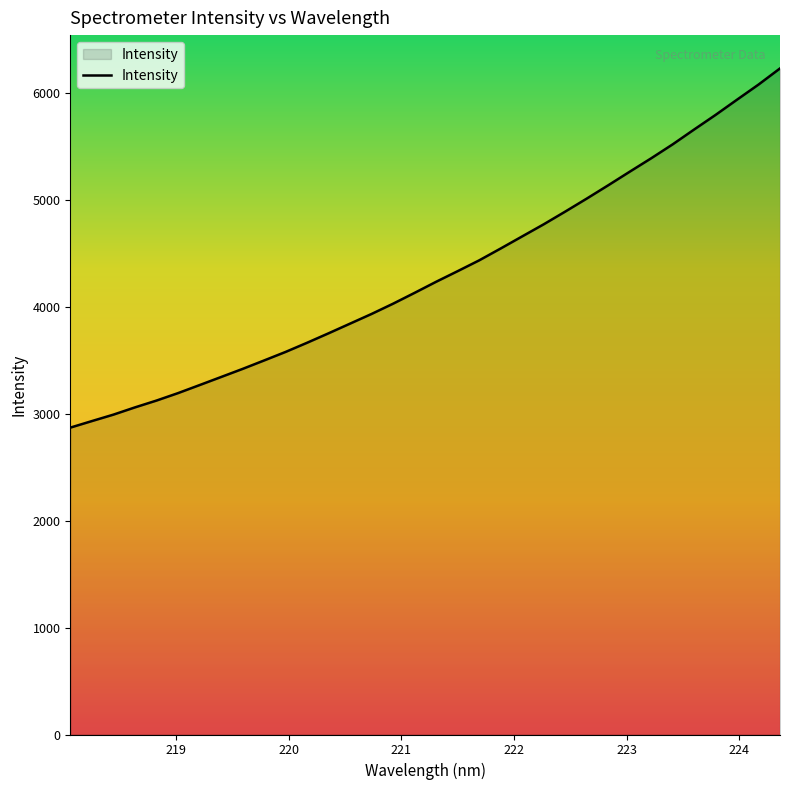

What is the smallest value displayed?

2870.5